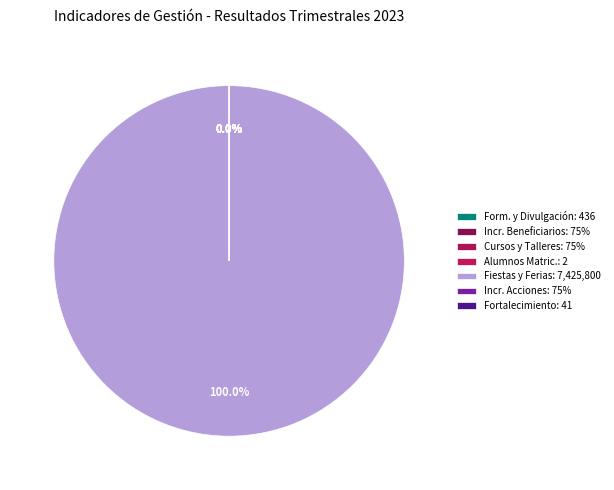

What is the smallest slice in the pie chart?

Número de alumnos matriculados